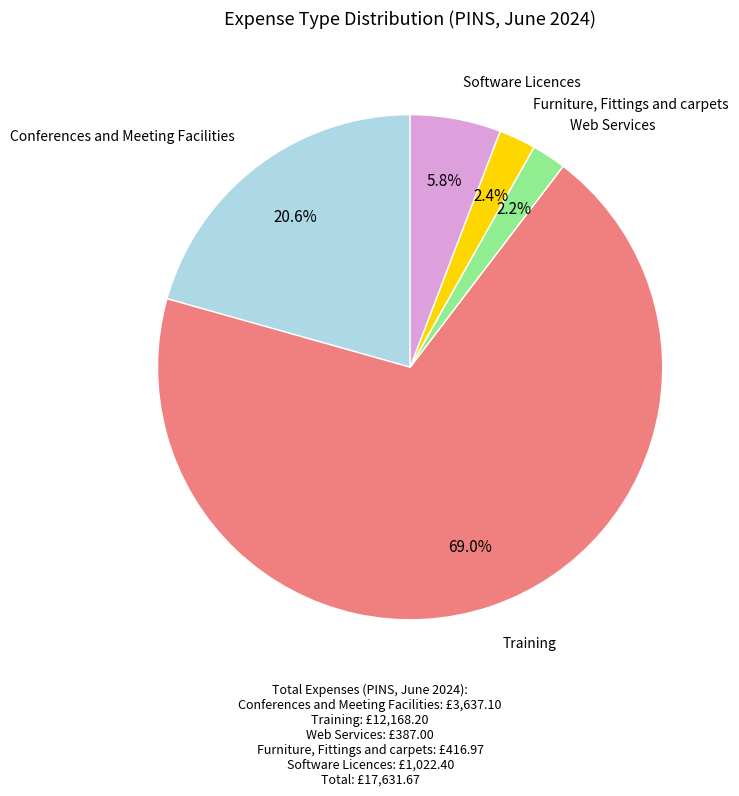

Does any single category account for the majority?

Yes